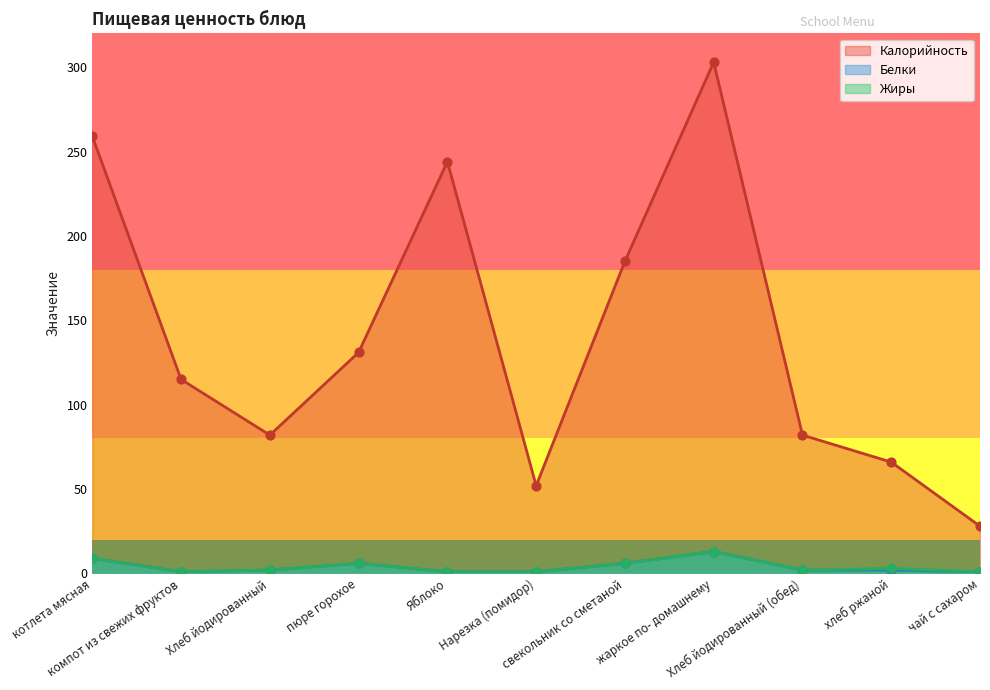

Which series reaches the maximum Y coordinate?

Калорийность